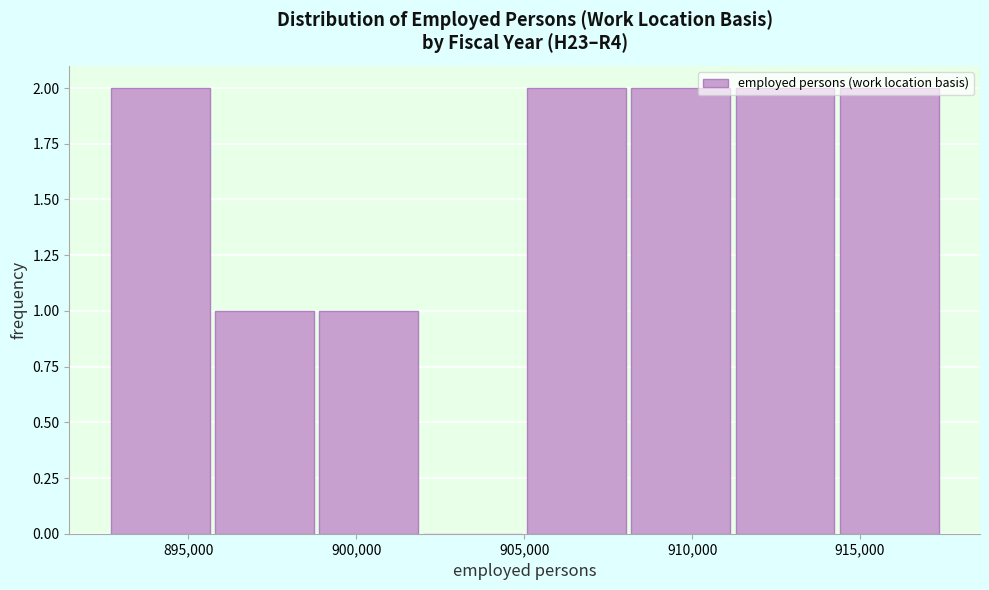

Reading left to right, list every bar in this chart as the range it spans on the x-axis followed by its height. Neither the bar edges nor the heights are printed on the chart, so give them approximately, as read against the axes.

892500 to 896000: 2
896000 to 899000: 1
899000 to 902000: 1
902000 to 905000: 0
905000 to 908000: 2
908000 to 911500: 2
911500 to 914500: 2
914500 to 917500: 2